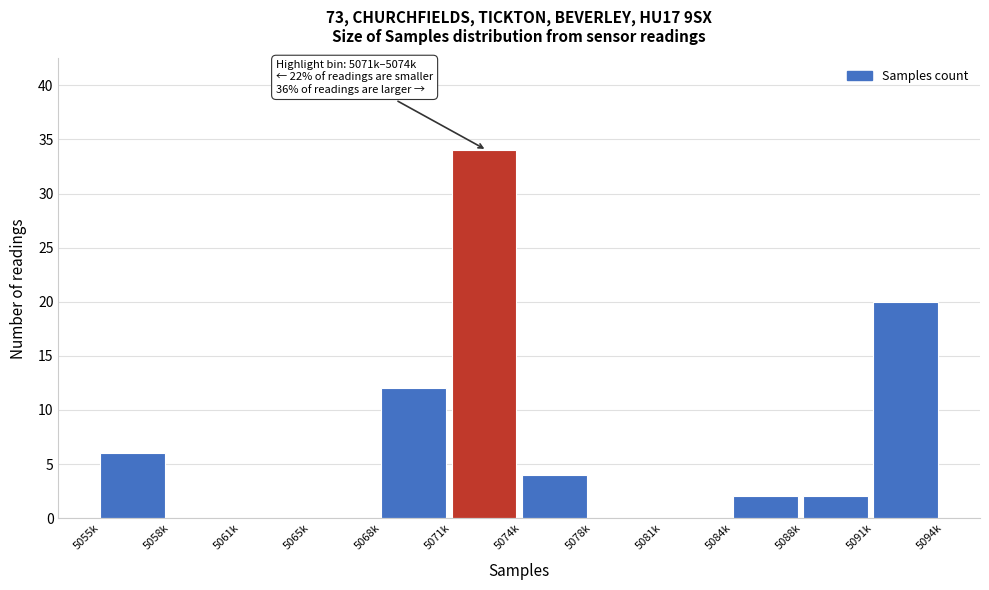

Reading right to left, list all the values displayed in this chart.

5091k=20	5088k=2	5084k=2	5081k=0	5078k=0	5074k=4	5071k=34	5068k=12	5065k=0	5061k=0	5058k=0	5055k=6